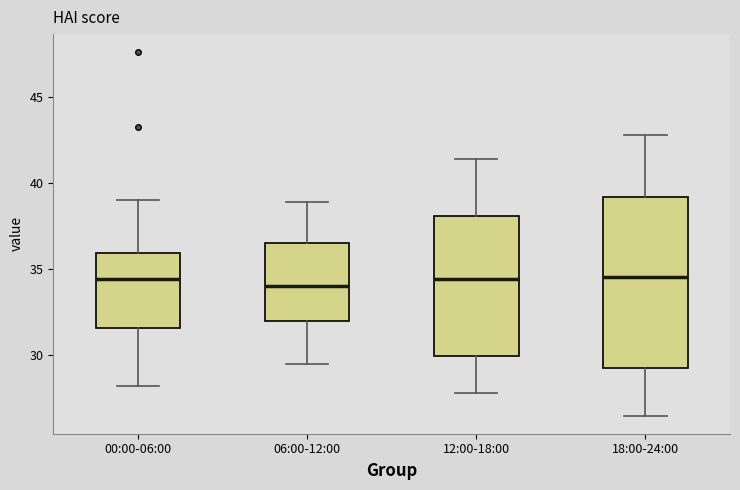

Reading left to right, read every box against the y-axis: the position of its median line, the range the box covers, and the ends of its whiskers. The values are not printed on the chart, so give them approximately, as read against the axis.

00:00-06:00: median 34.5, box 31.5 to 36.0, whiskers 28.0 to 39.0
06:00-12:00: median 34.0, box 32.0 to 36.5, whiskers 29.5 to 39.0
12:00-18:00: median 34.5, box 30.0 to 38.0, whiskers 28.0 to 41.5
18:00-24:00: median 34.5, box 29.5 to 39.0, whiskers 26.5 to 43.0